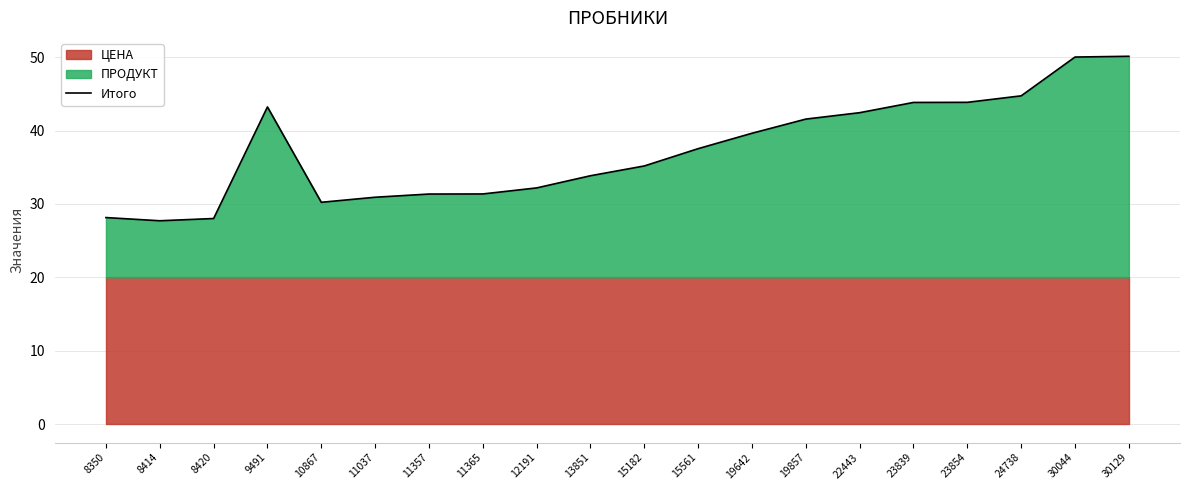

How many interior local peaks (higher than both neighbors) does the data have?

1